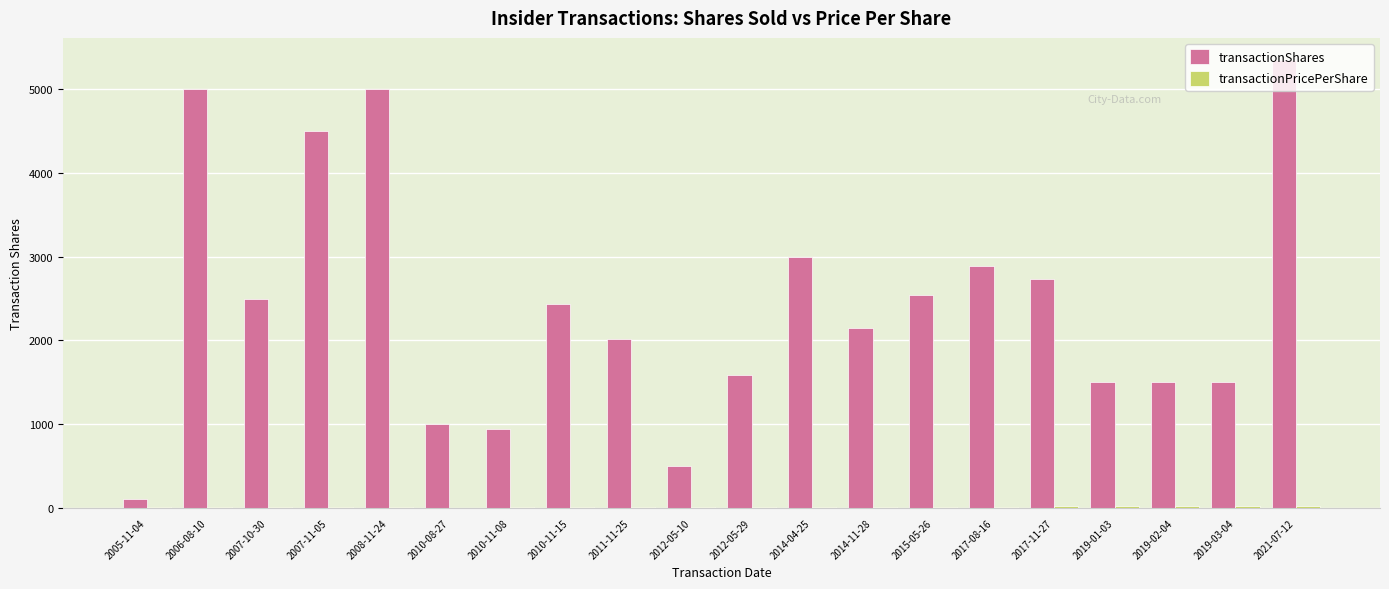

Which series changed the most between 2014-11-28 and 2019-02-04?

transactionShares